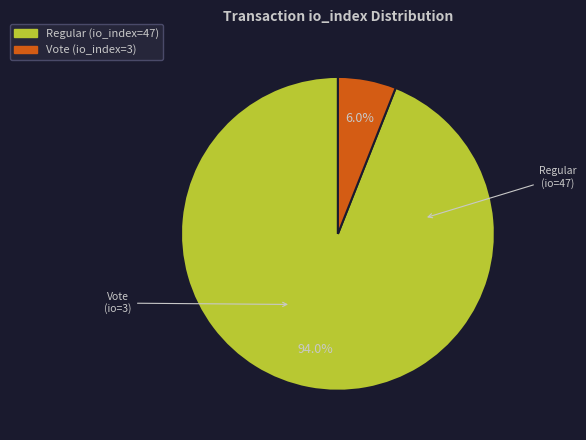

To the nearest percent, what portion does Vote (io_index=3) represent?

6%